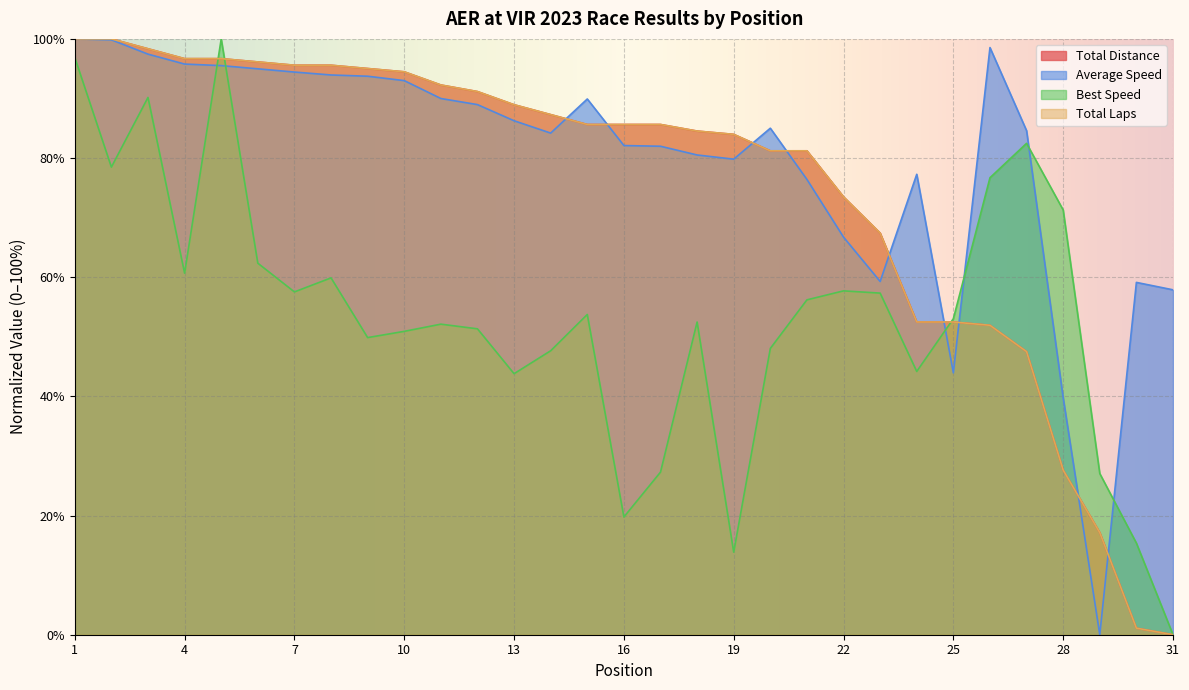

Does the chart display data point markers on the line(s)?

No